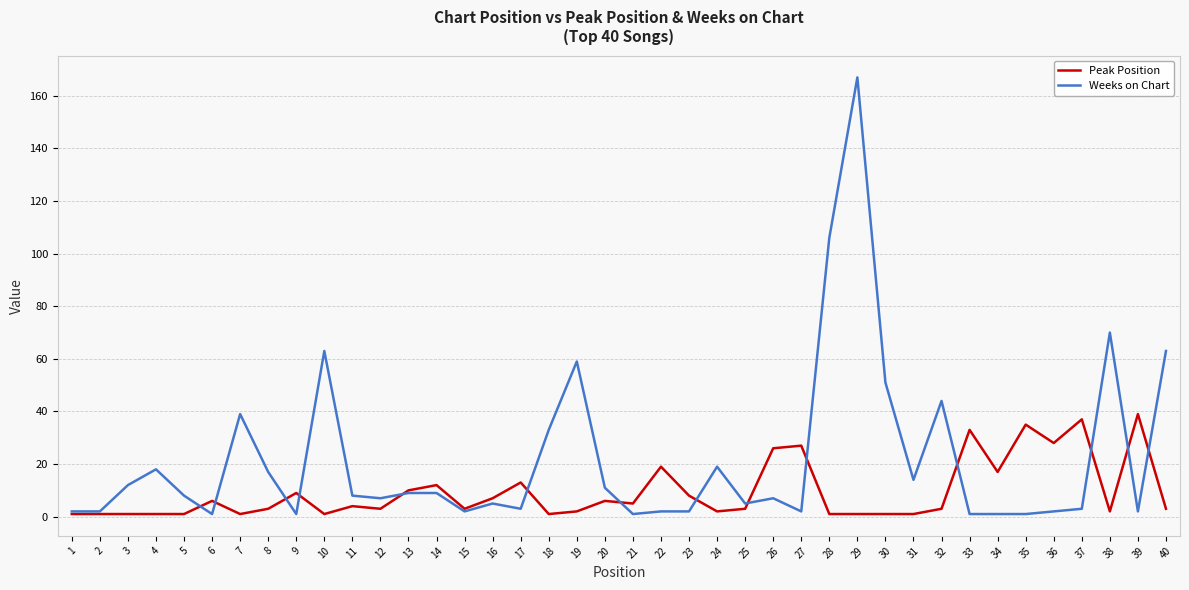

Is it true that Weeks on Chart equals 5 at 16?

True